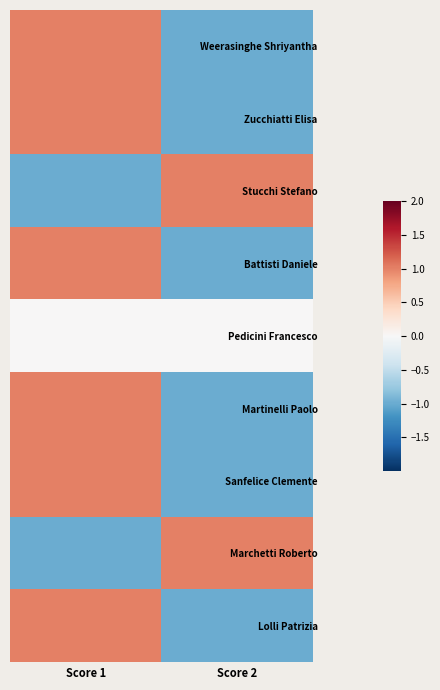

What is the smallest value displayed?

-1